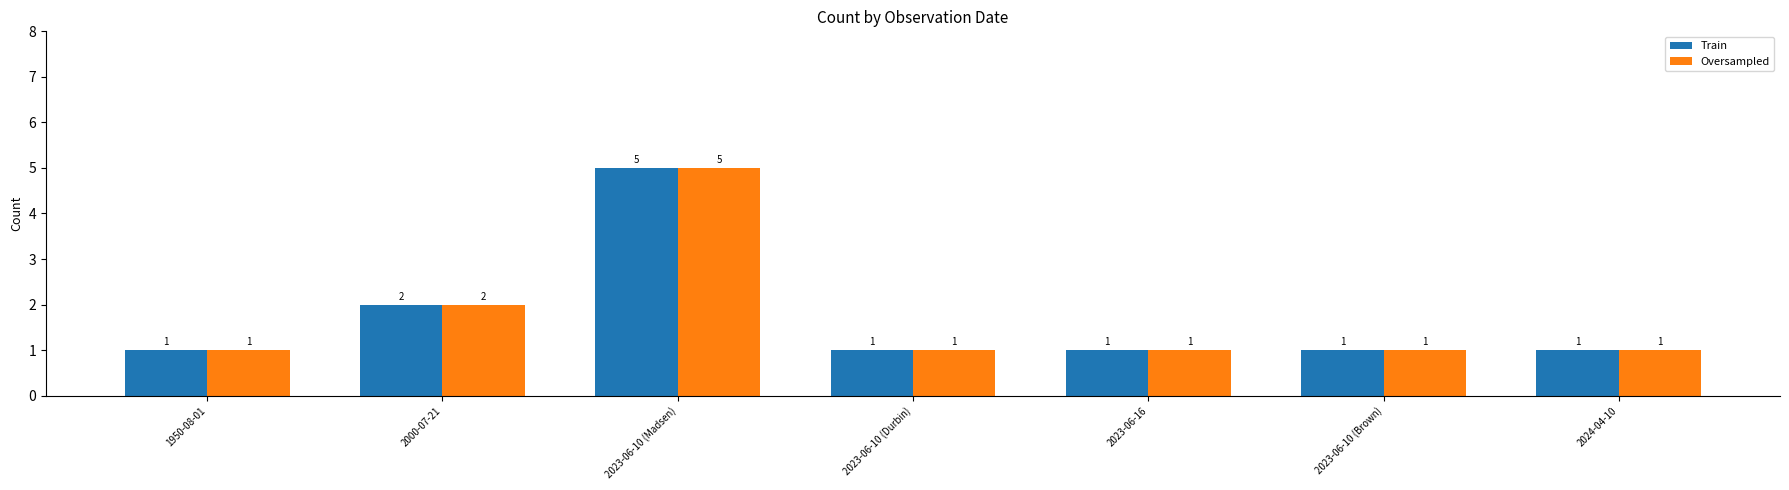

What is the label of the 1st bar from the left?

1950-08-01